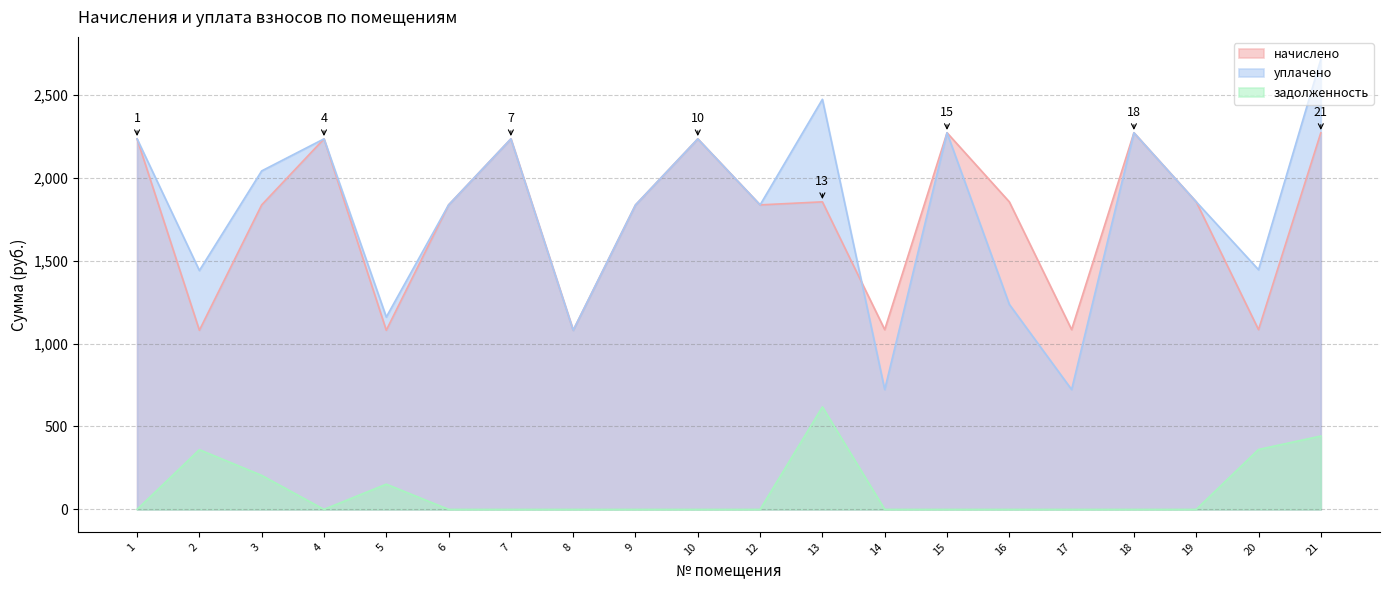

Reading right to left, extract all data points from this chart.

начислено: 21=2271.2	20=1084.0	19=1854.6	18=2271.2	17=1084.0	16=1854.6	15=2271.2	14=1084.0	13=1854.6	12=1836.1	10=2234.3	9=1836.1	8=1080.3	7=2234.3	6=1836.1	5=1080.3	4=2234.3	3=1836.1	2=1080.3	1=2234.3
уплачено: 21=2713.5	20=1445.3	19=1854.6	18=2271.2	17=722.7	16=1236.4	15=2271.2	14=722.7	13=2472.9	12=1836.1	10=2234.3	9=1836.1	8=1080.3	7=2234.3	6=1836.1	5=1159.8	4=2234.3	3=2041.1	2=1440.4	1=2234.3
задолженность: 21=442.4	20=361.3	19=0.0	18=0.0	17=0.0	16=0.0	15=0.0	14=0.0	13=618.2	12=0.0	10=0.0	9=0.0	8=0.0	7=0.0	6=0.0	5=152.1	4=0.0	3=205.0	2=360.1	1=0.0